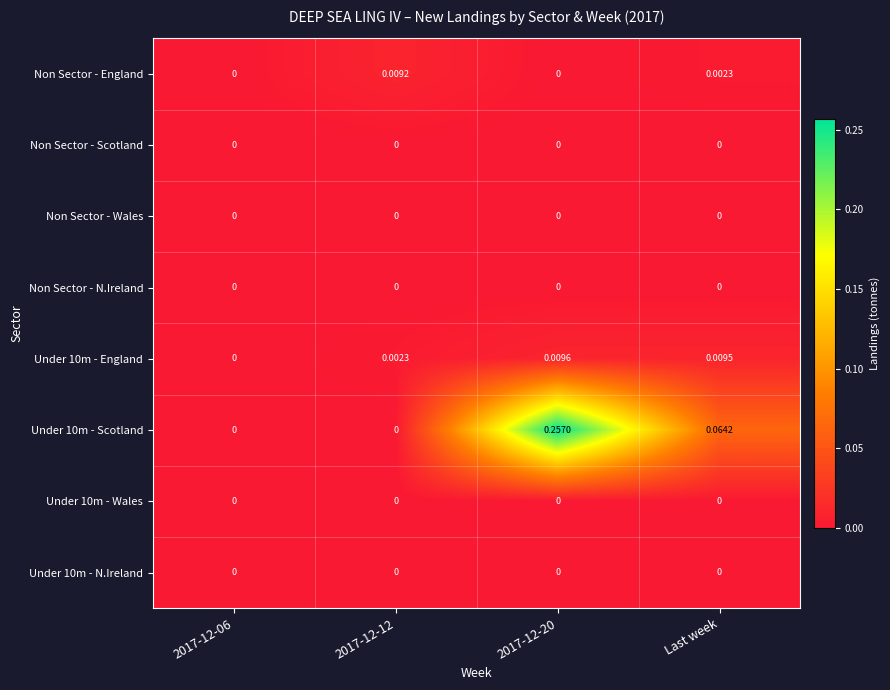

Between 2017-12-06 and 2017-12-12, which series saw the biggest shift?

Non Sector - England